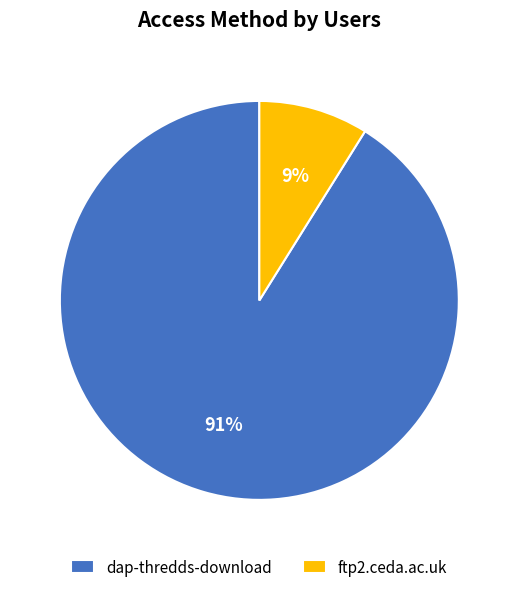

Count the number of slices in the pie.

2